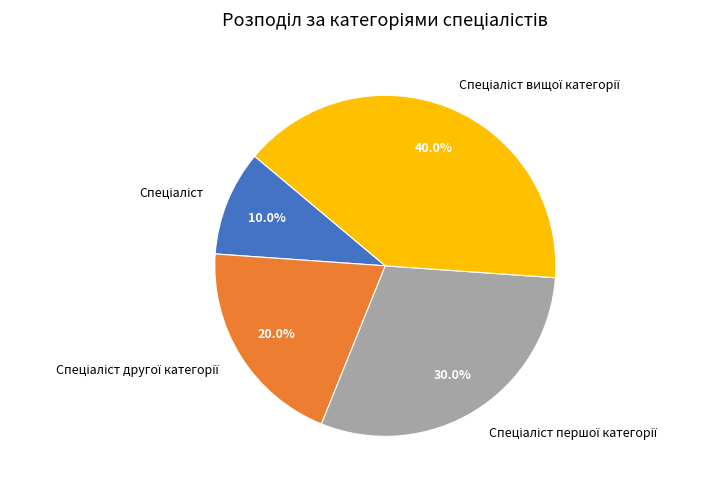

Is there any slice that represents more than half of the pie?

No